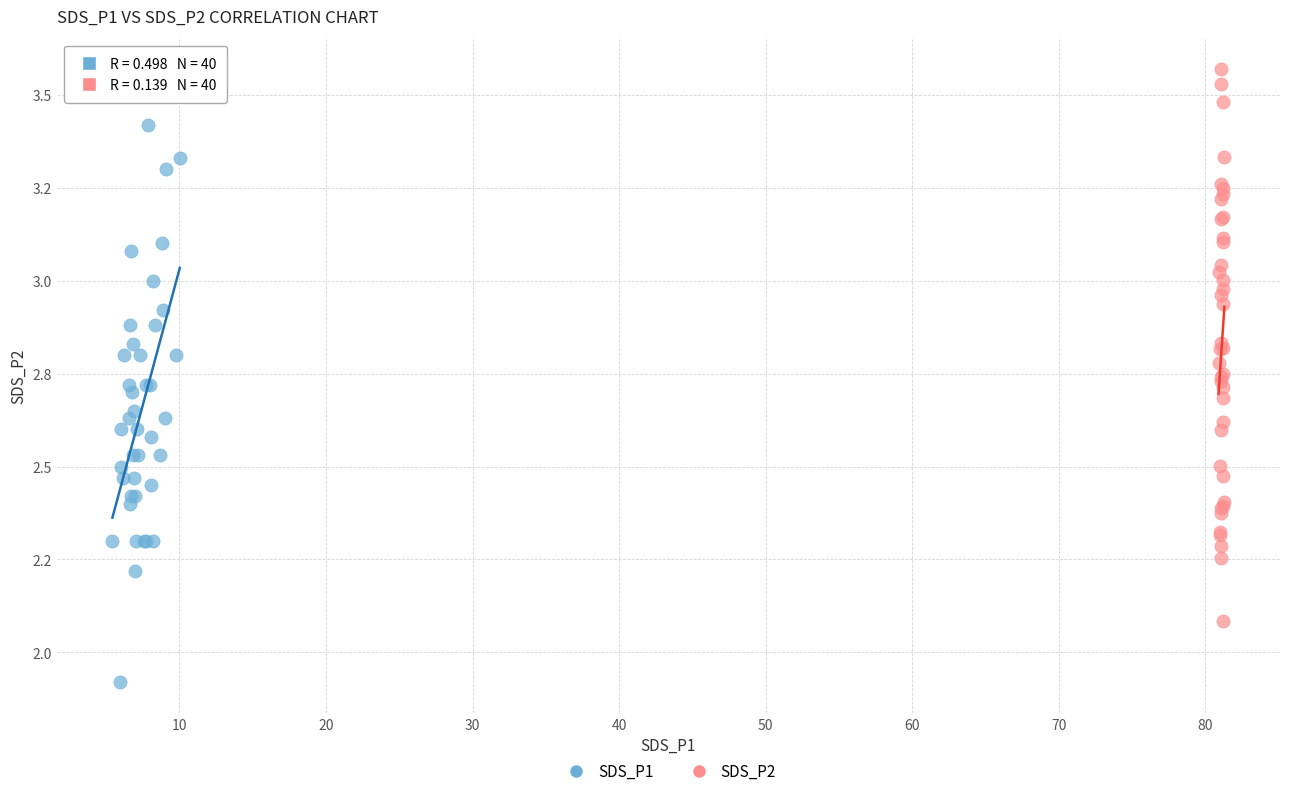

Which series contains the lowest Y value?

SDS_P1